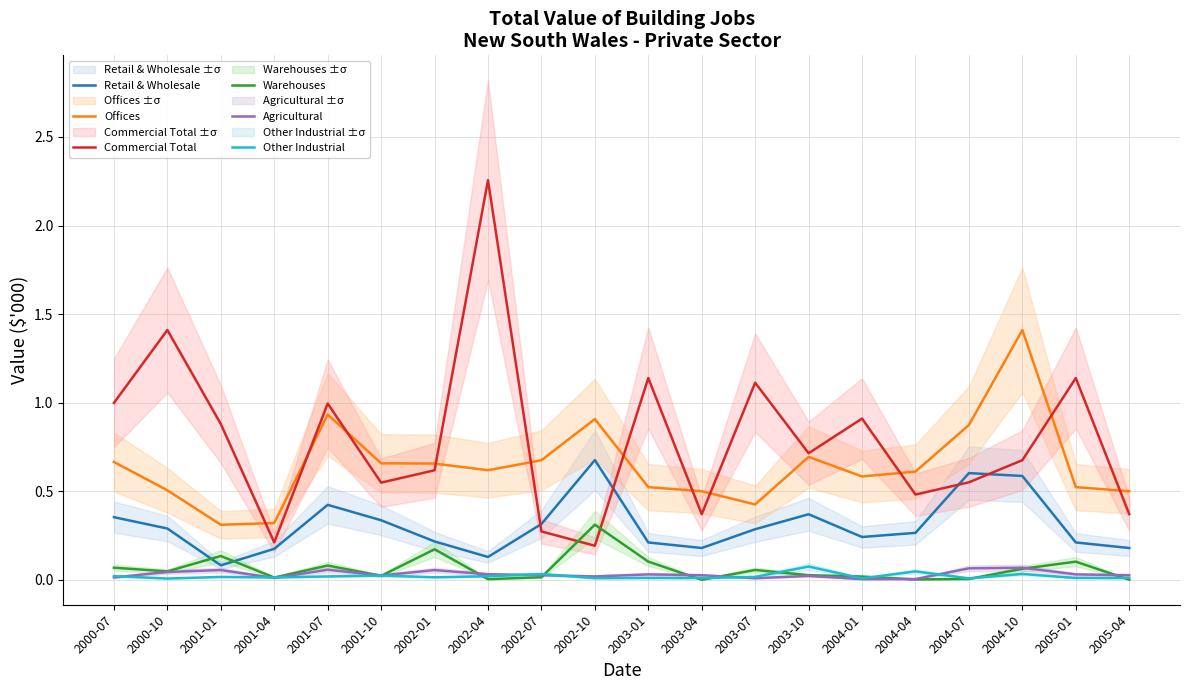

How many lines are shown in the chart?

6